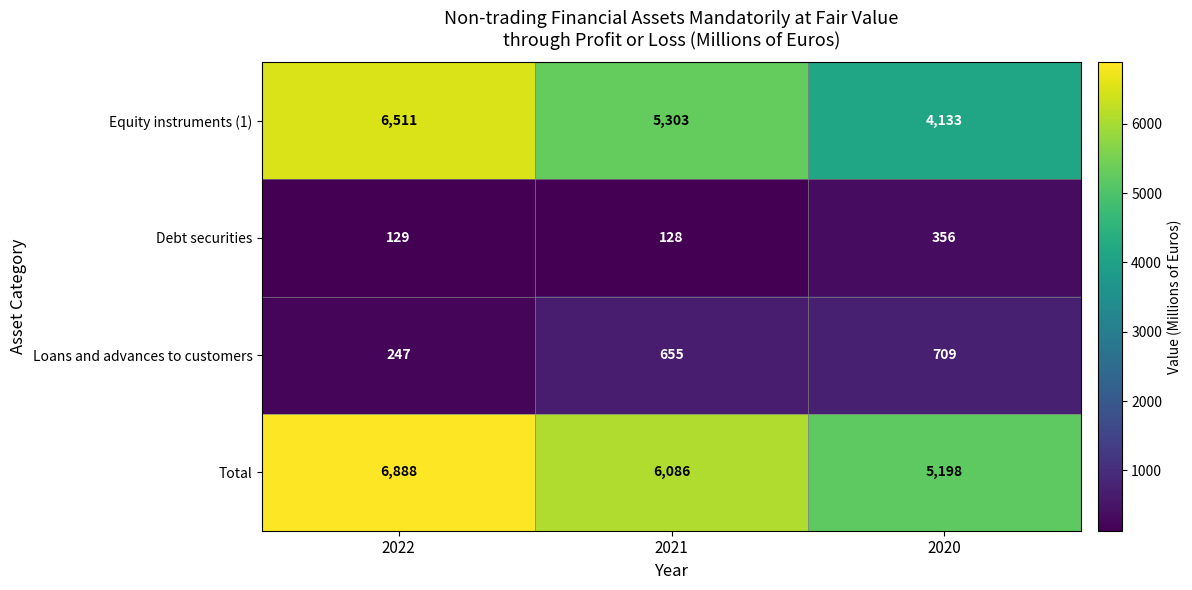

True or false: Equity instruments (1) has a value of 5303 at 2021.

True